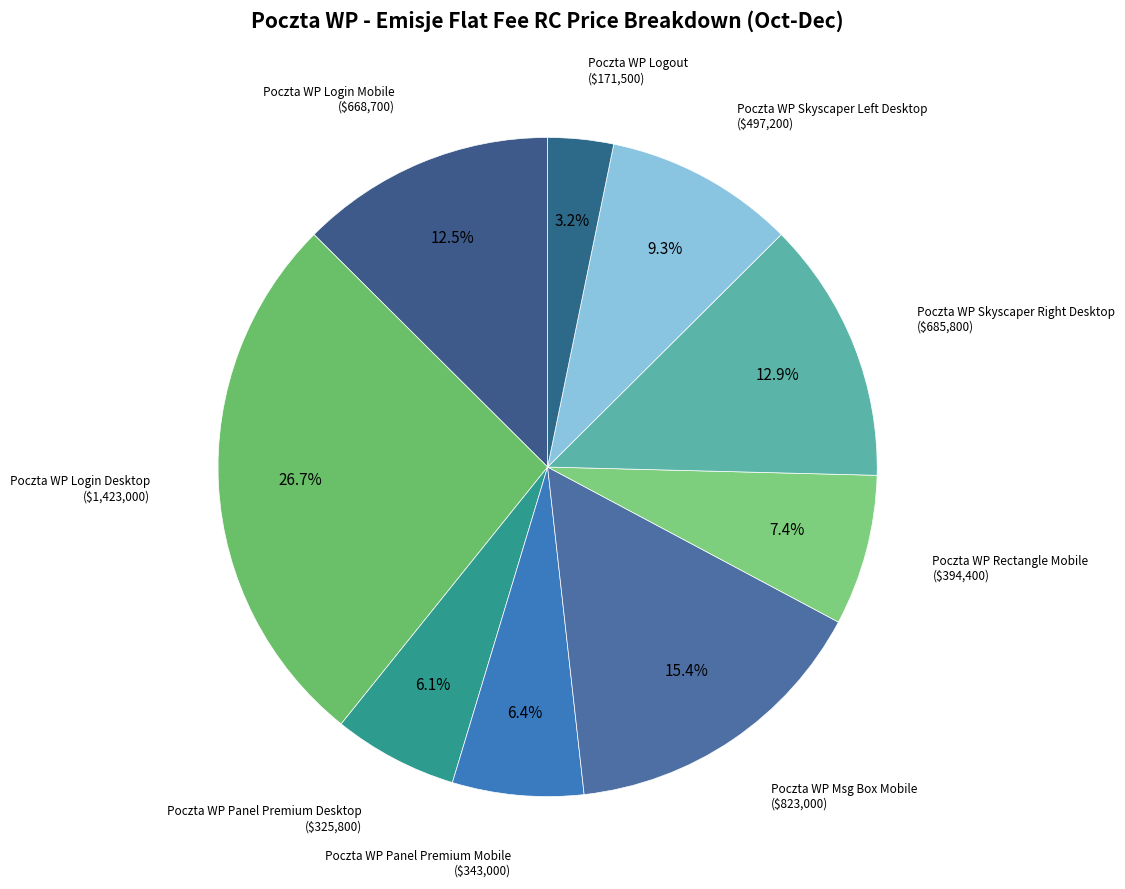

Is there a majority slice in this chart?

No